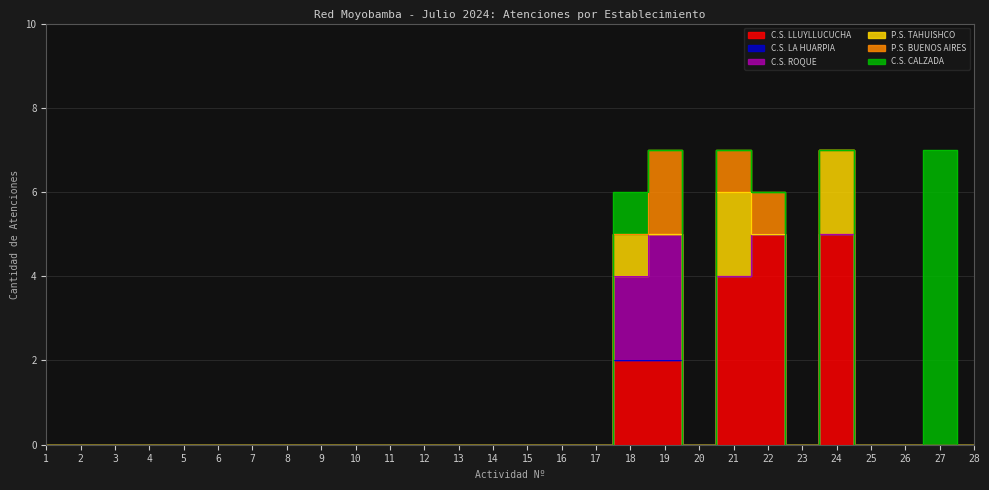

In P.S. TAHUISHCO, how many points are higher than both neighbors (excluding endpoints)?

3